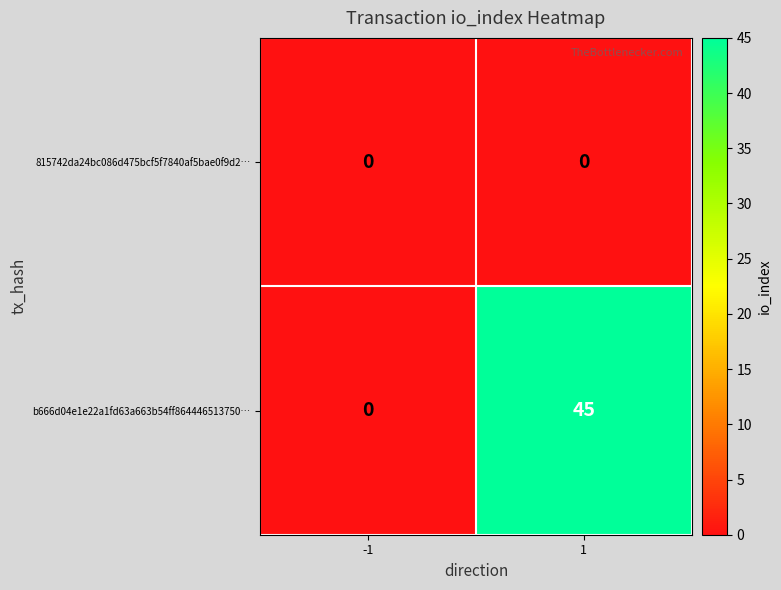

Rank the series by their average value, from highest to lowest.

b666d04e1e22a1fd63a663b54ff864446513750…, 815742da24bc086d475bcf5f7840af5bae0f9d2…